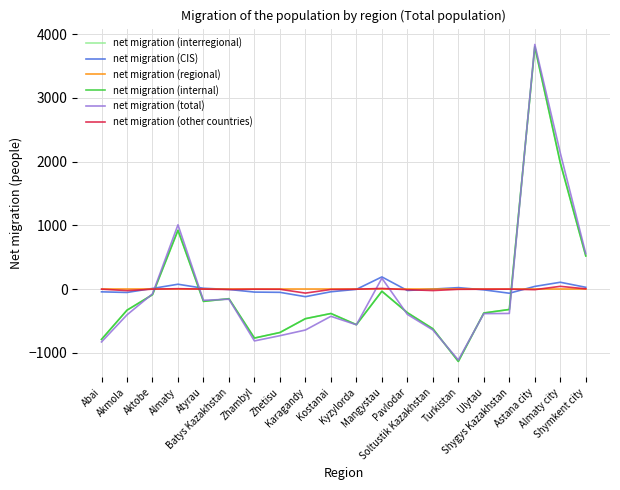

Which series has the largest total across all categories?

net migration (CIS)